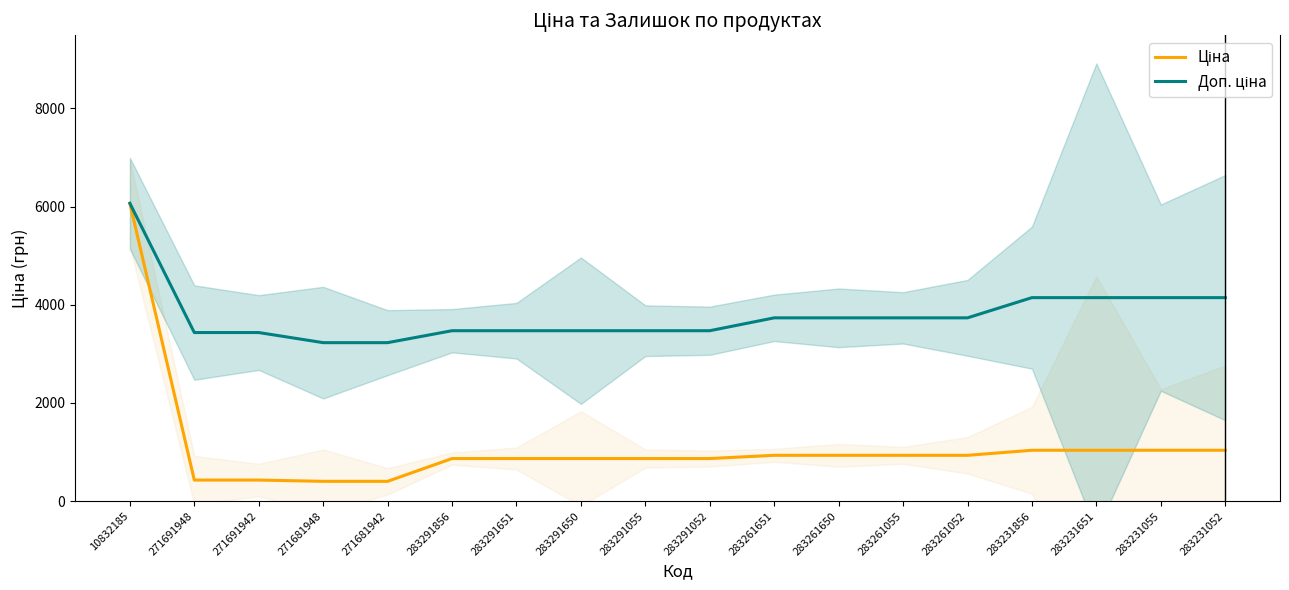

Is the value of Доп. ціна at 283261055 greater than the value of Ціна at 271691948?

Yes